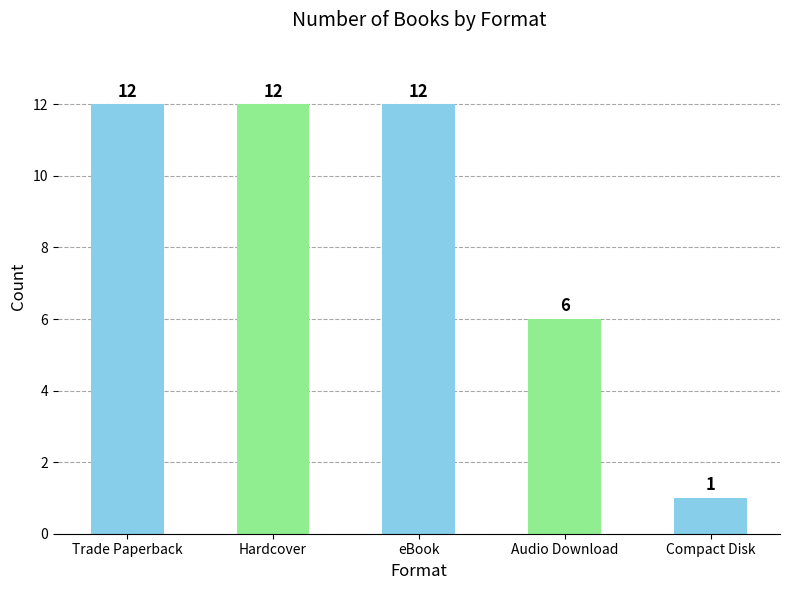

What is the label of the 5th bar from the left?

Compact Disk